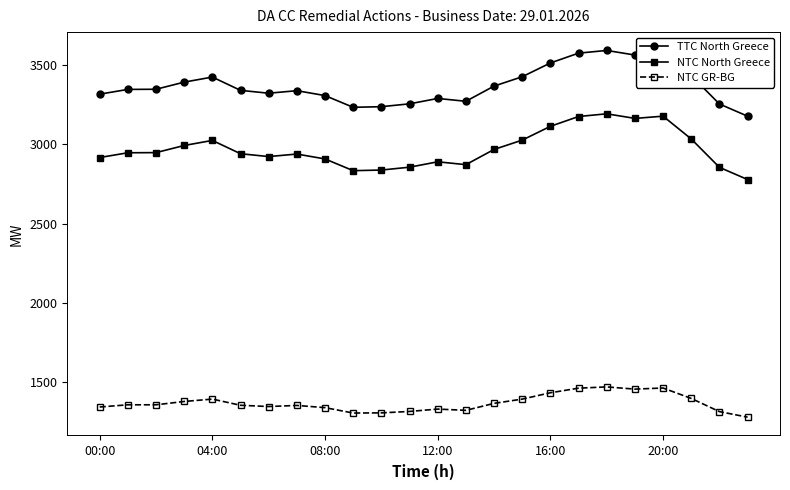

List the series in order of their peak value, highest first.

TTC North Greece, NTC North Greece, NTC GR-BG